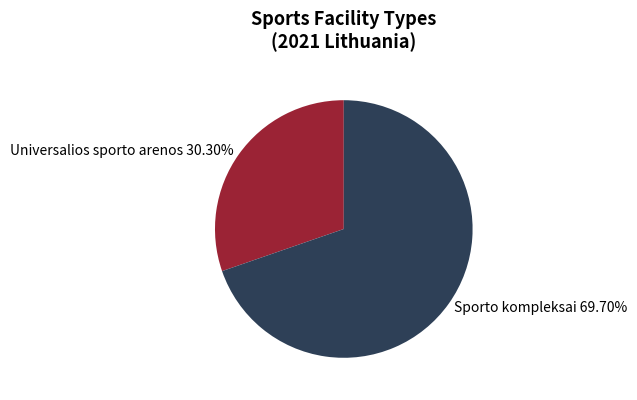

Approximately how many times larger is the value at Sporto kompleksai 69.70% compared to Universalios sporto arenos 30.30%?

2.3